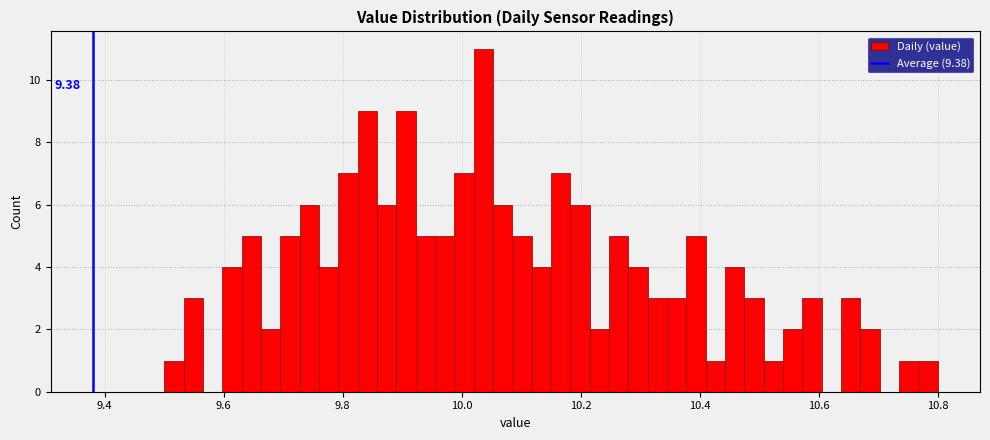

Read against the x-axis, roughly where is the centre of the tallest bar?

10.04